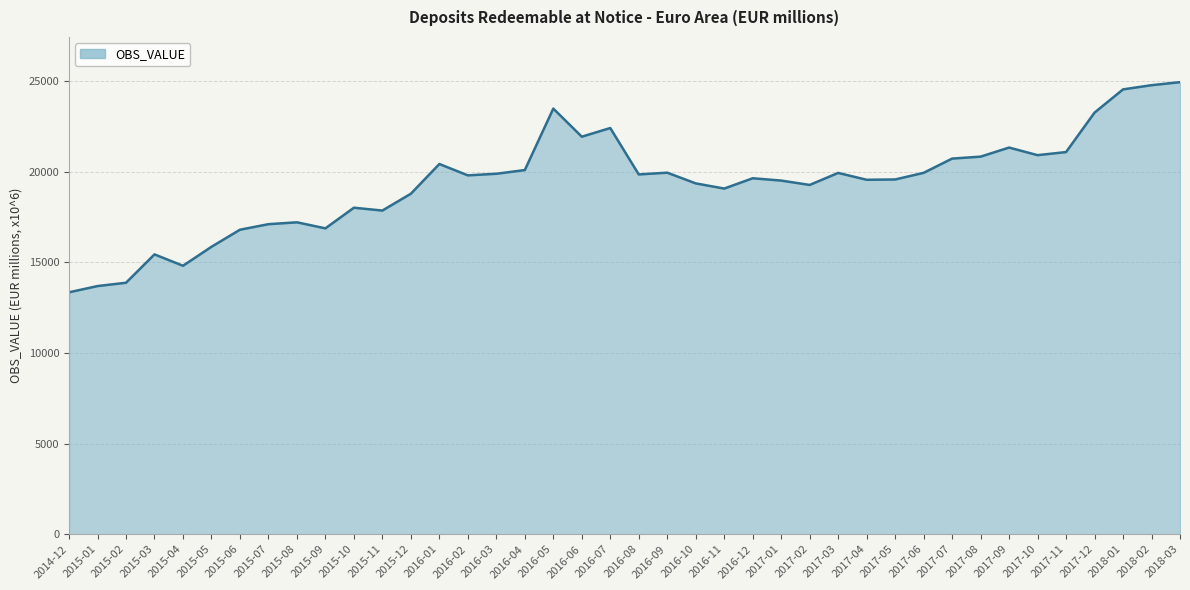

Is it true that the value at 2016-03 is 19881.9?

True